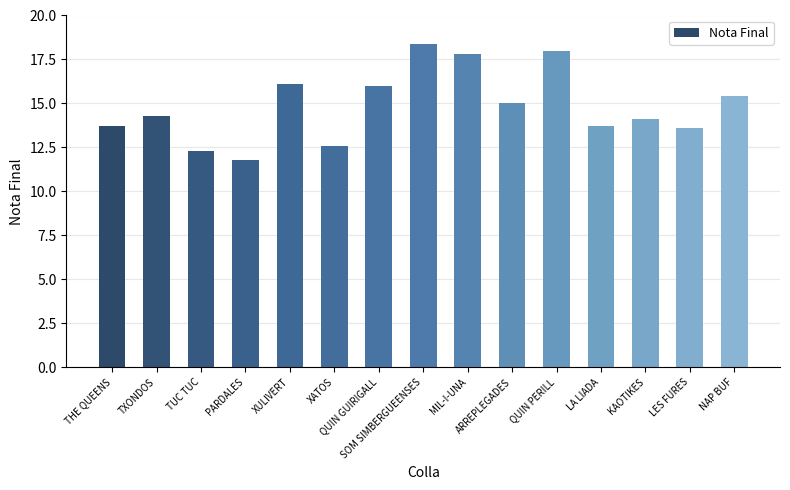

What is the label of the 9th bar from the right?

QUIN GUIRIGALL